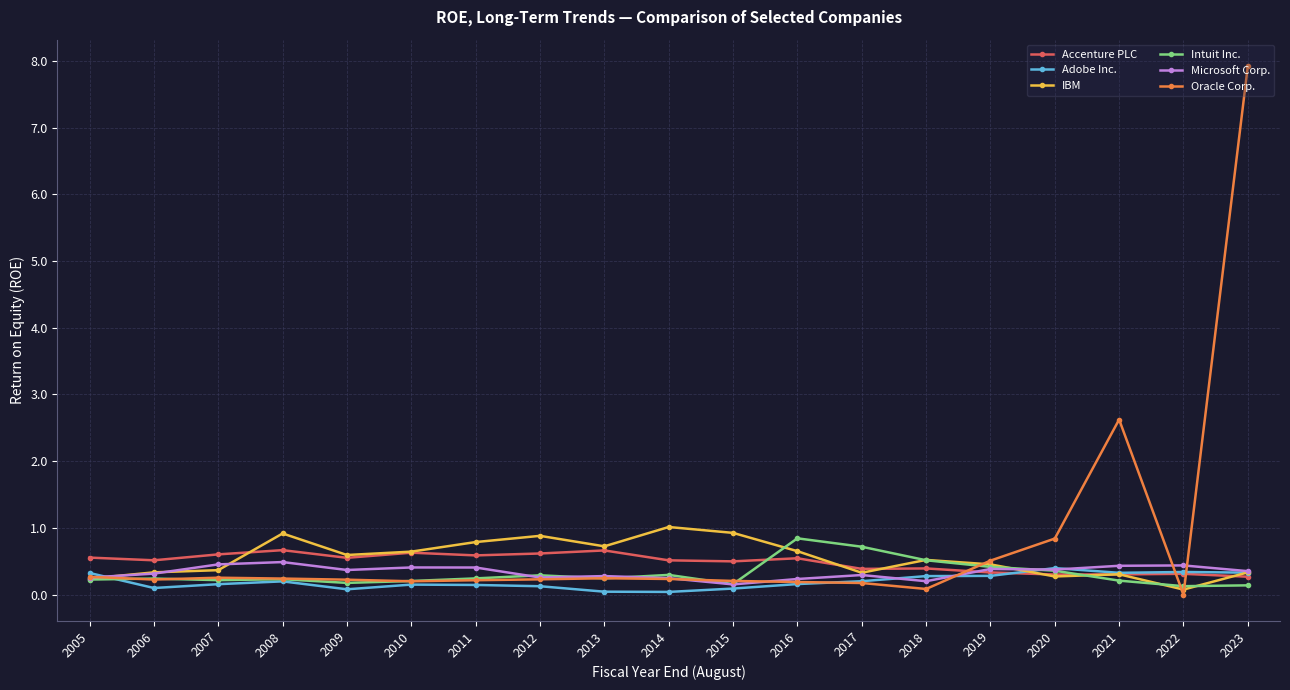

The value of Accenture PLC at 2012 is 1.0. True or false?

False